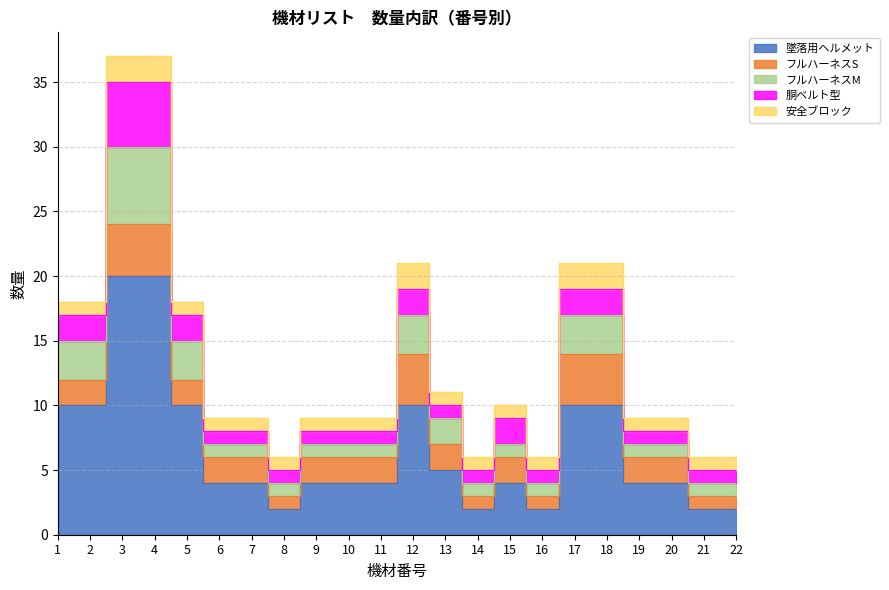

Which series has the widest spread of values?

墜落用ヘルメット